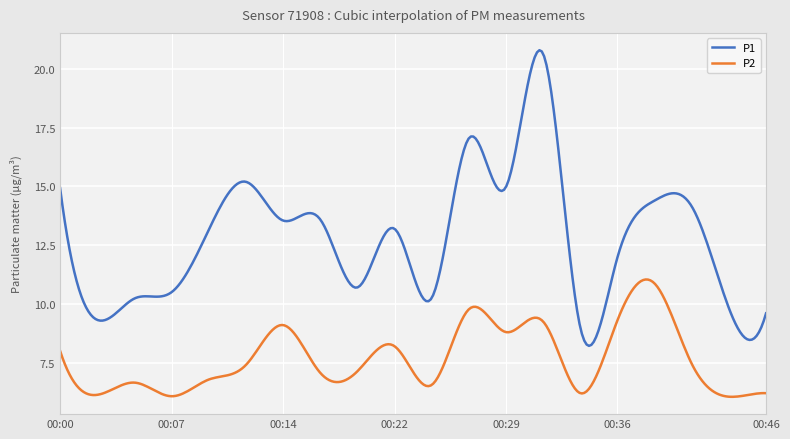

In P2, how many points are higher than both neighbors (excluding endpoints)?

7